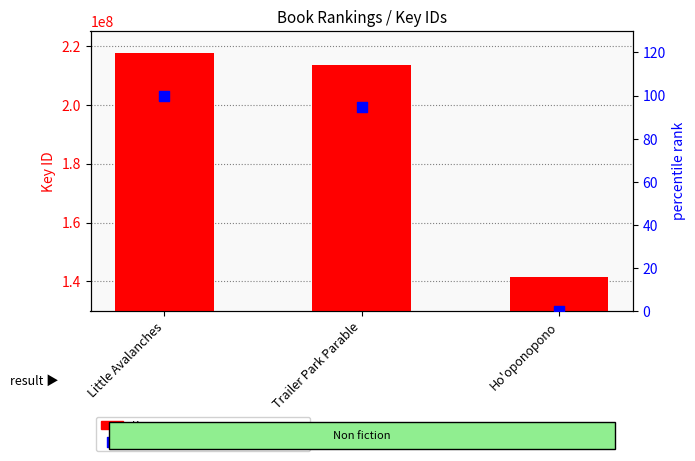

Which series reaches the maximum Y coordinate?

Key